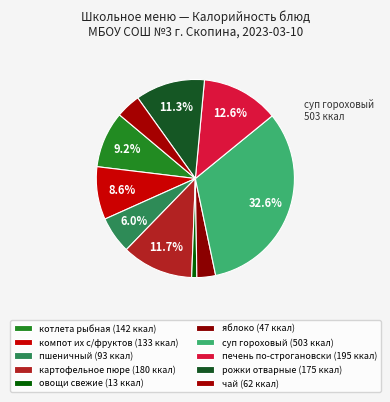

Combined, what portion of the pie is пшеничный and чай?

10.0%